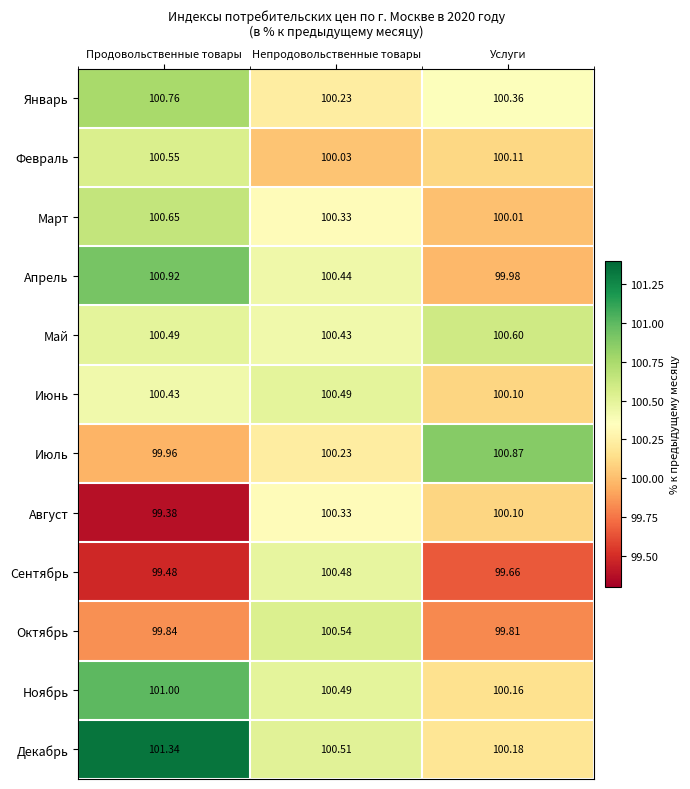

What is the minimum value shown in the chart?

99.4